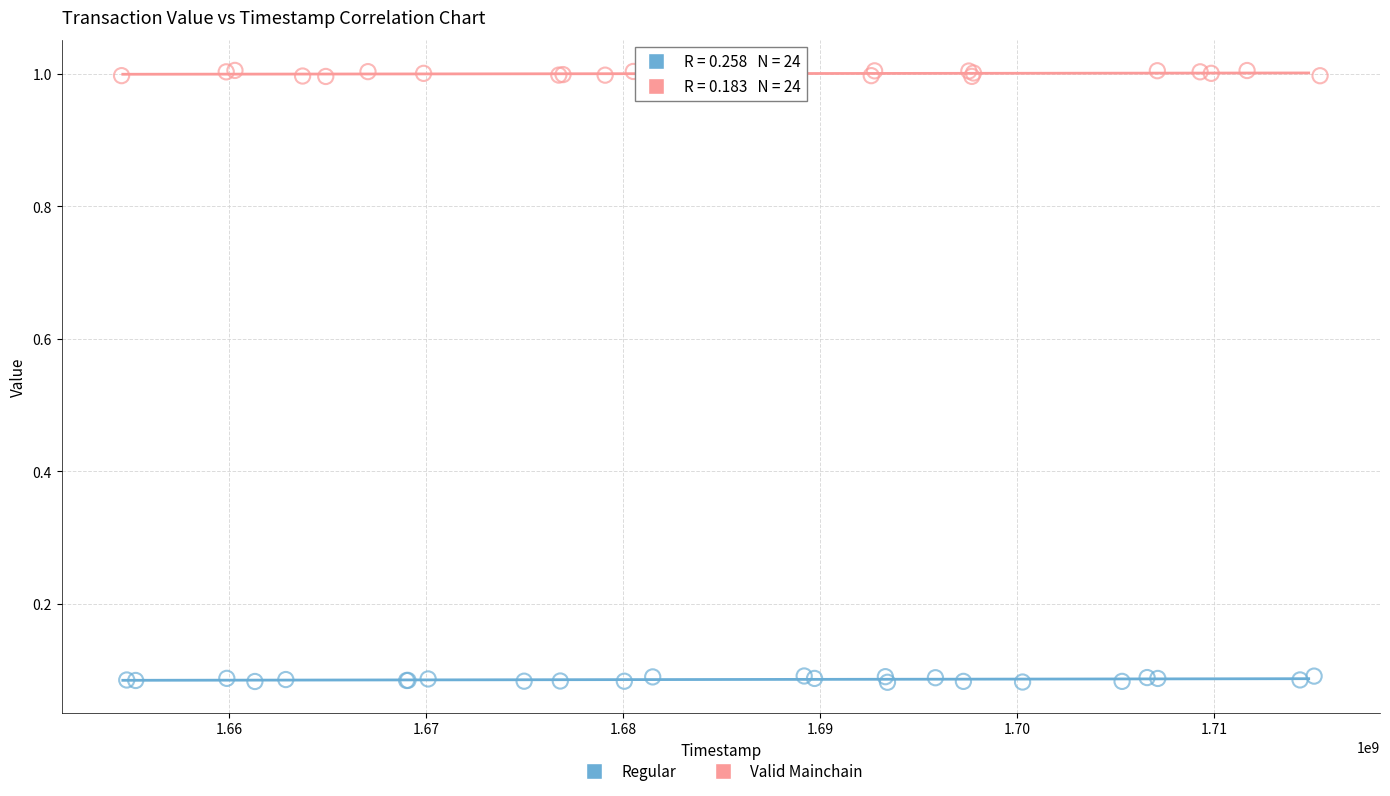

What are all the series names shown in the legend?

Regular, Valid Mainchain